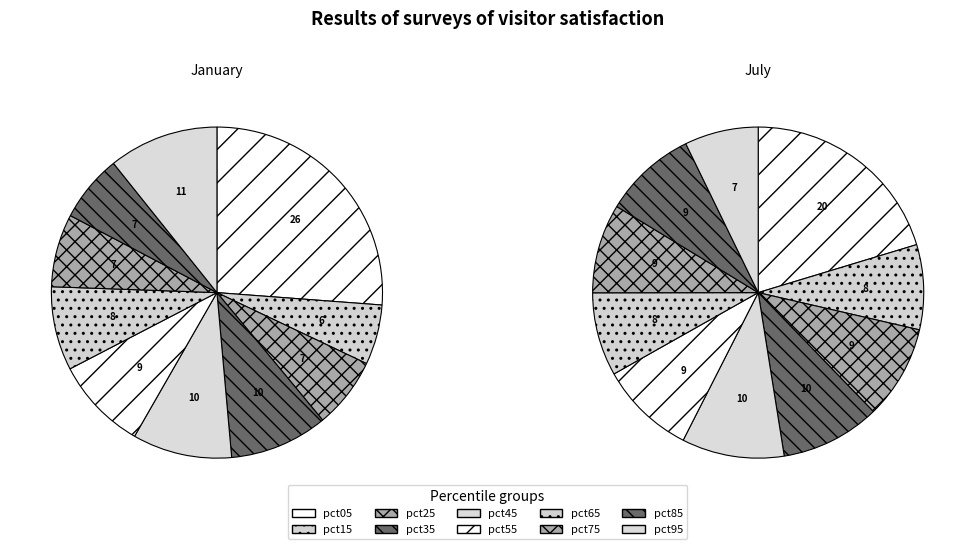

To the nearest percent, what percentage of the pie is pct65?

8%